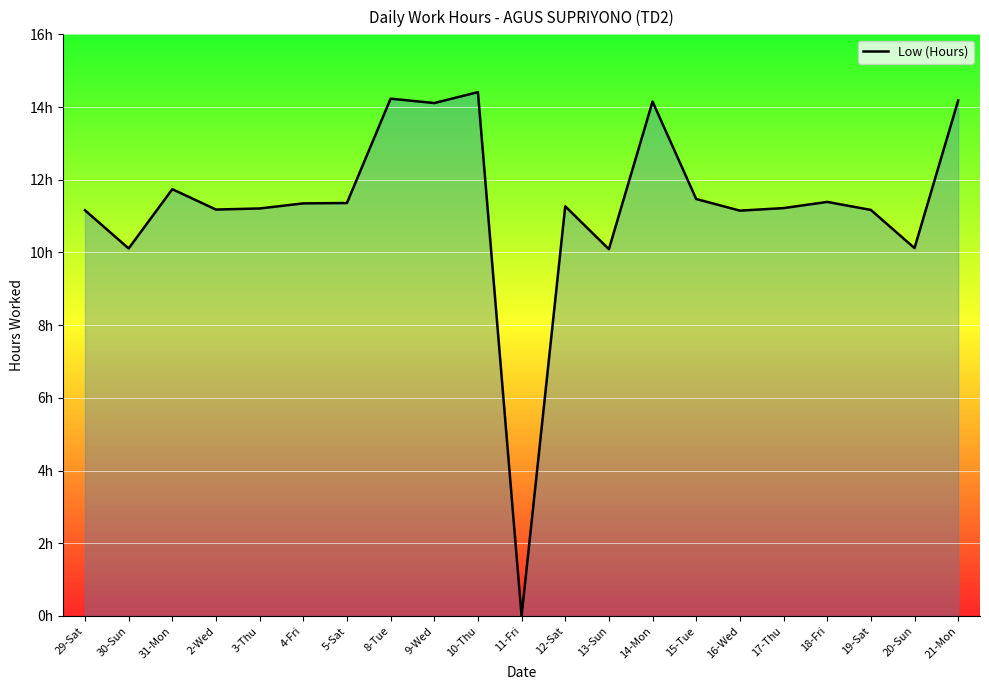

Reading left to right, transcribe all the data shown in this chart.

29-Sat=11.2	30-Sun=10.1	31-Mon=11.7	2-Wed=11.2	3-Thu=11.2	4-Fri=11.3	5-Sat=11.4	8-Tue=14.2	9-Wed=14.1	10-Thu=14.4	11-Fri=0.0	12-Sat=11.3	13-Sun=10.1	14-Mon=14.2	15-Tue=11.5	16-Wed=11.2	17-Thu=11.2	18-Fri=11.4	19-Sat=11.2	20-Sun=10.1	21-Mon=14.2